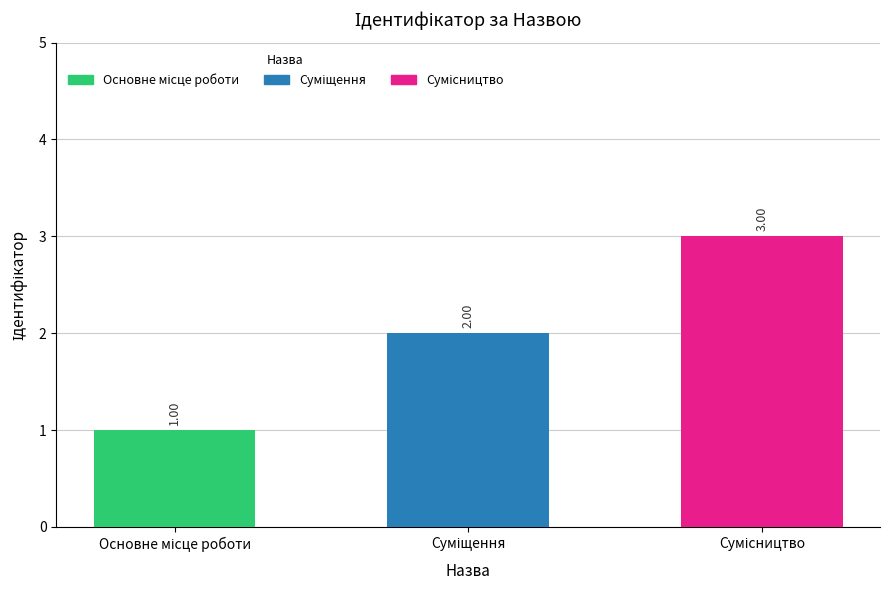

What is the sum of all values?

6